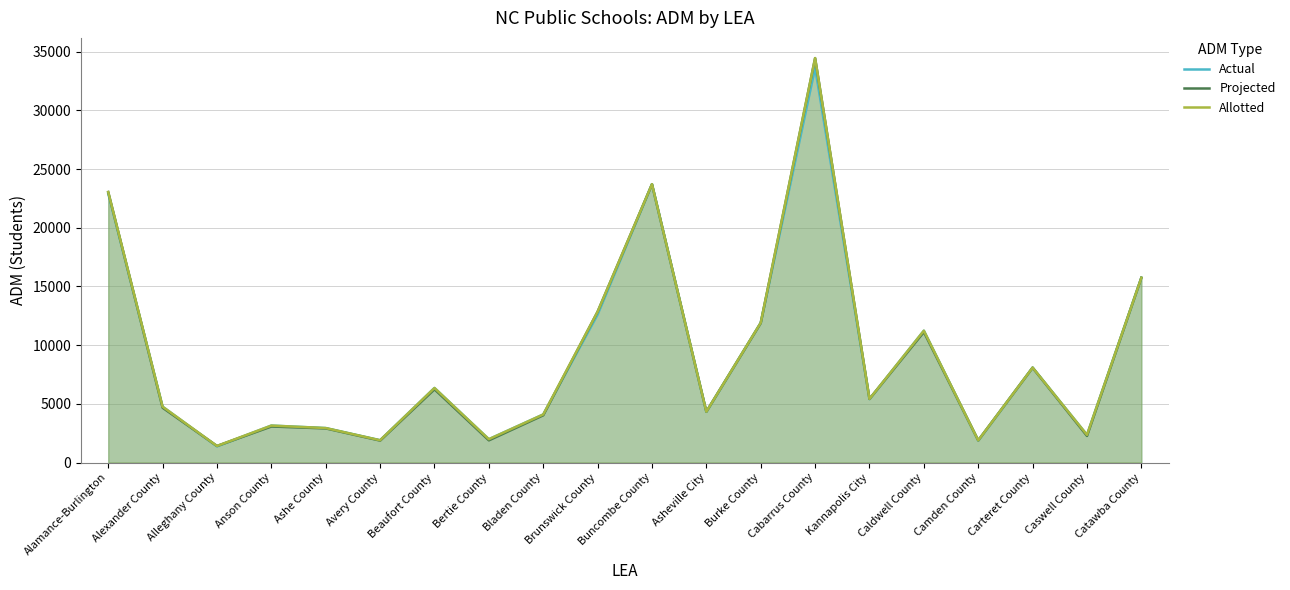

What are all the series names shown in the legend?

Actual, Projected, Allotted